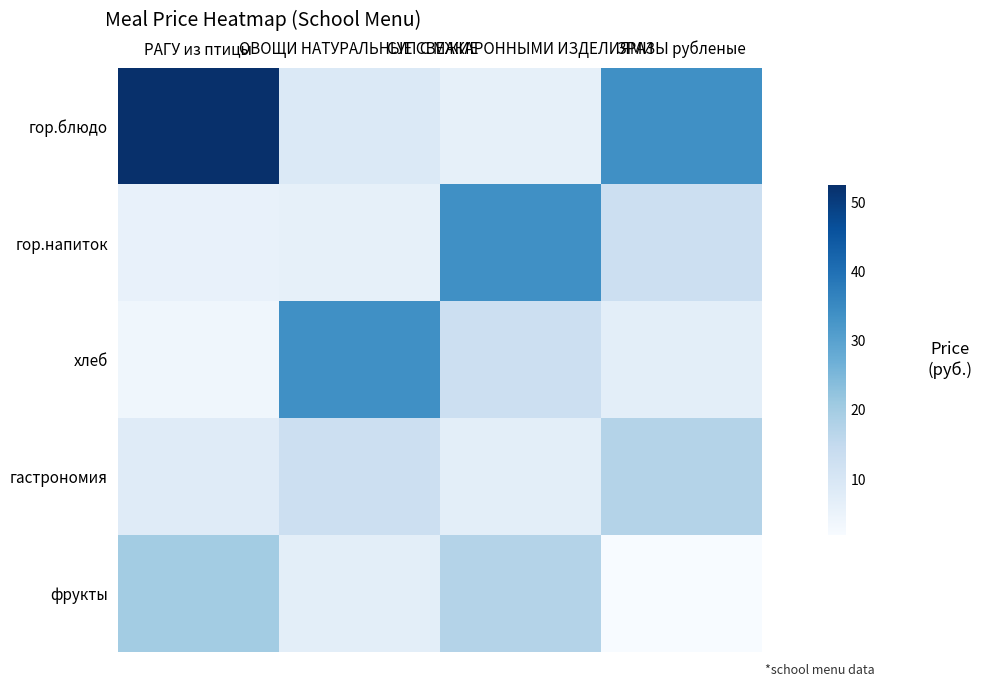

Between ЗРАЗЫ рубленые and СУП С МАКАРОННЫМИ ИЗДЕЛИЯМИ, which is larger?

ЗРАЗЫ рубленые